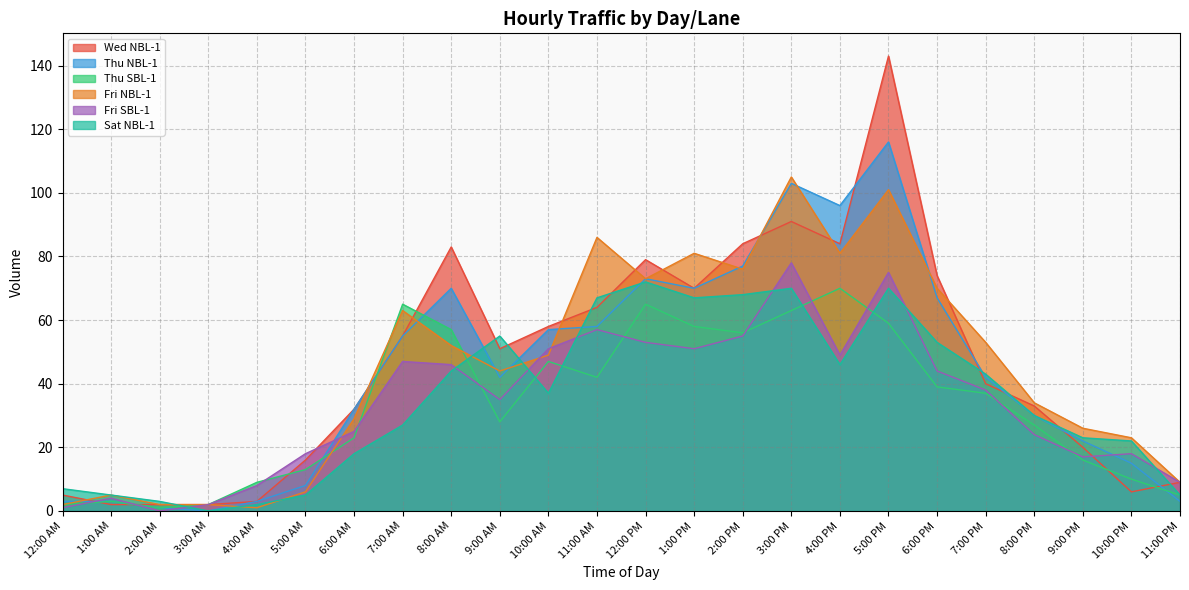

In Fri NBL-1, how many points are higher than both neighbors (excluding endpoints)?

6